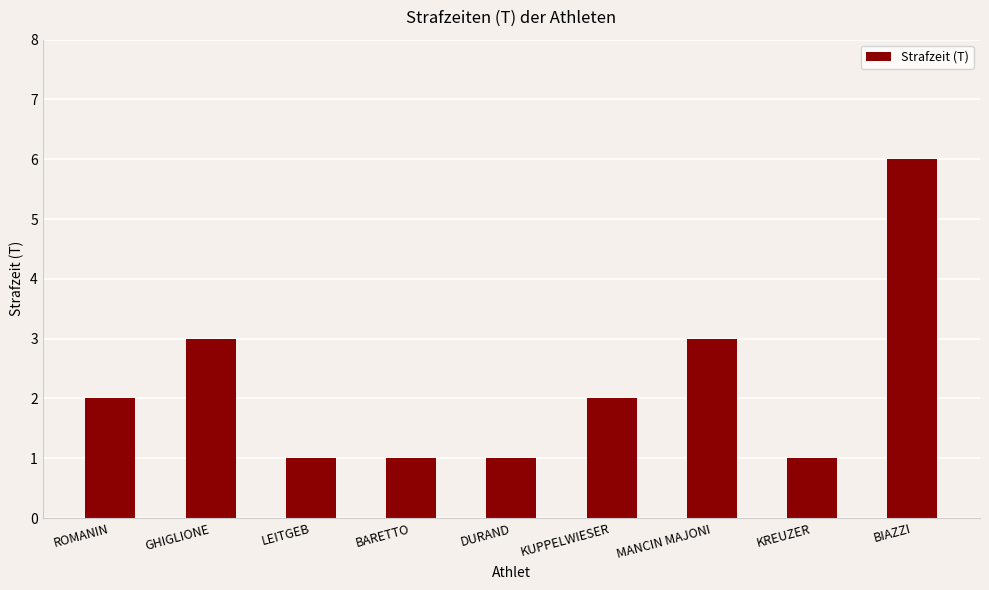

Is it true that the value at KUPPELWIESER is 3?

False